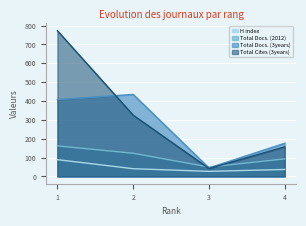

What is the minimum value for H index?

27